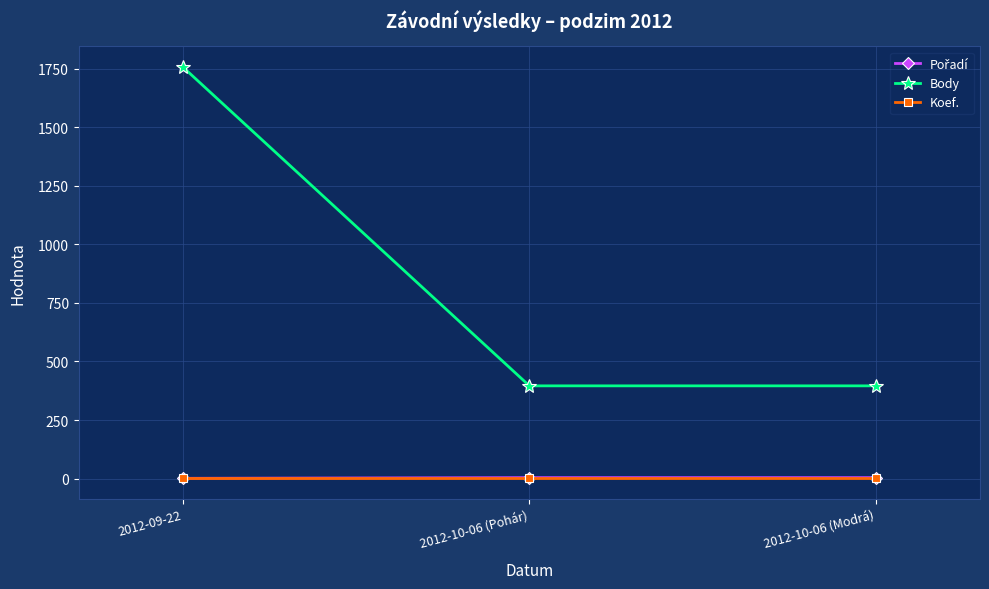

What is the label of the 2nd point from the left?

2012-10-06 (Pohár)